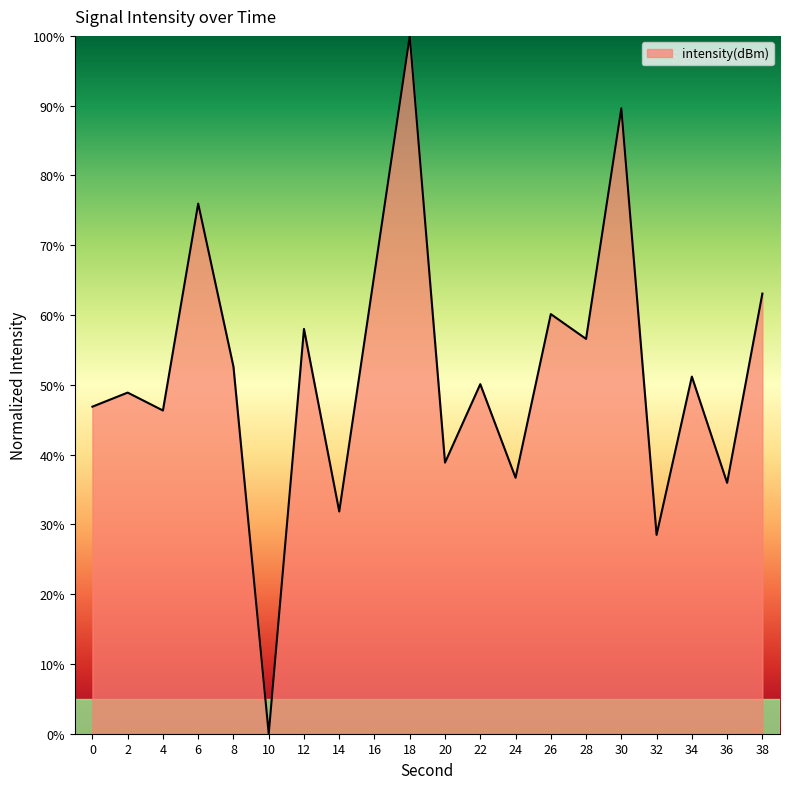

Is it true that the value at 18 is 100.0?

True